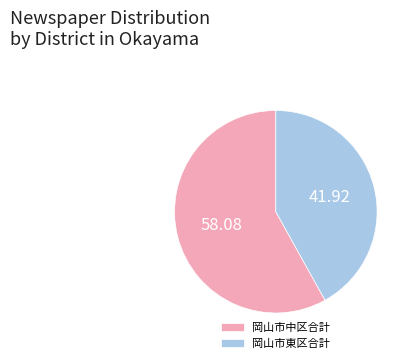

How many segments does this pie chart have?

2